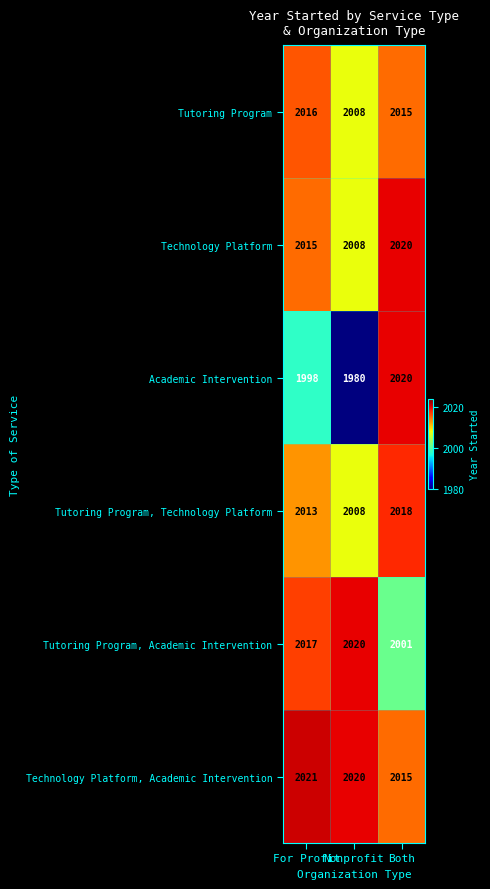

Which series has the largest total across all categories?

Technology Platform, Academic Intervention